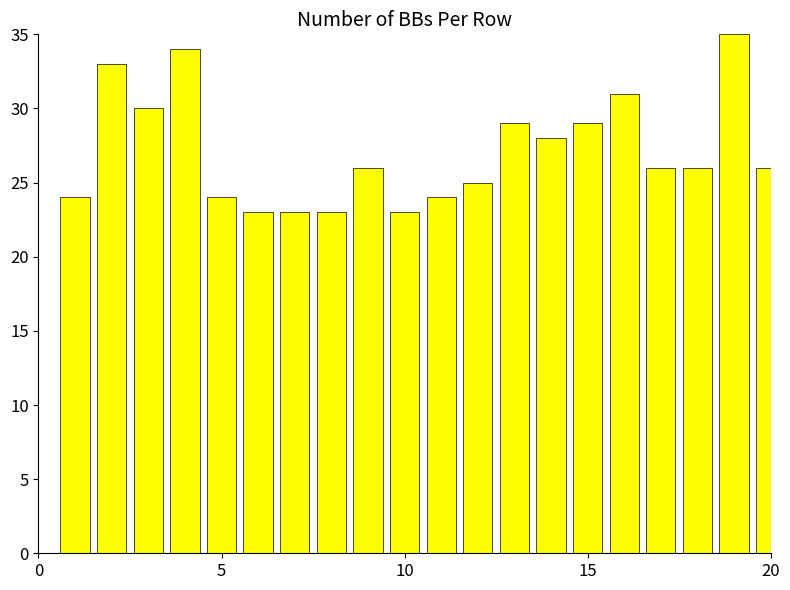

How many distinct data groups are displayed?

1